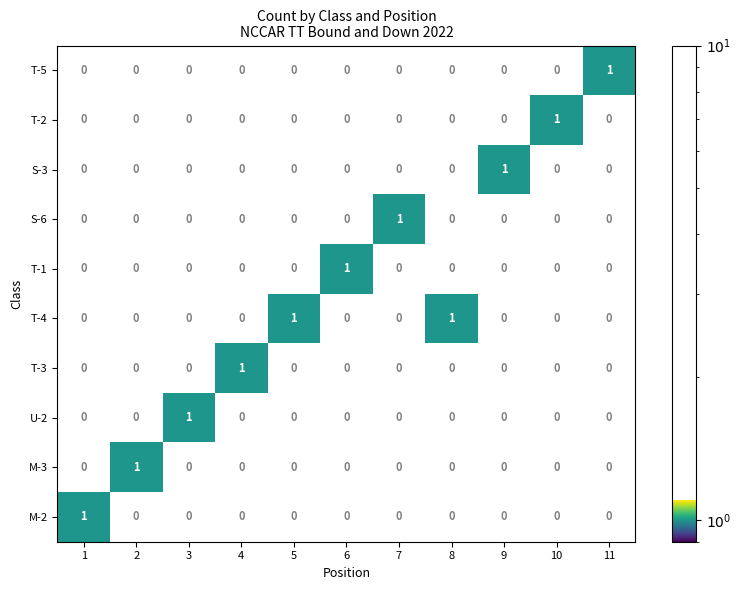

At 6, list the series in order from largest to smallest.

T-1, M-2, M-3, U-2, T-3, T-4, S-6, S-3, T-2, T-5